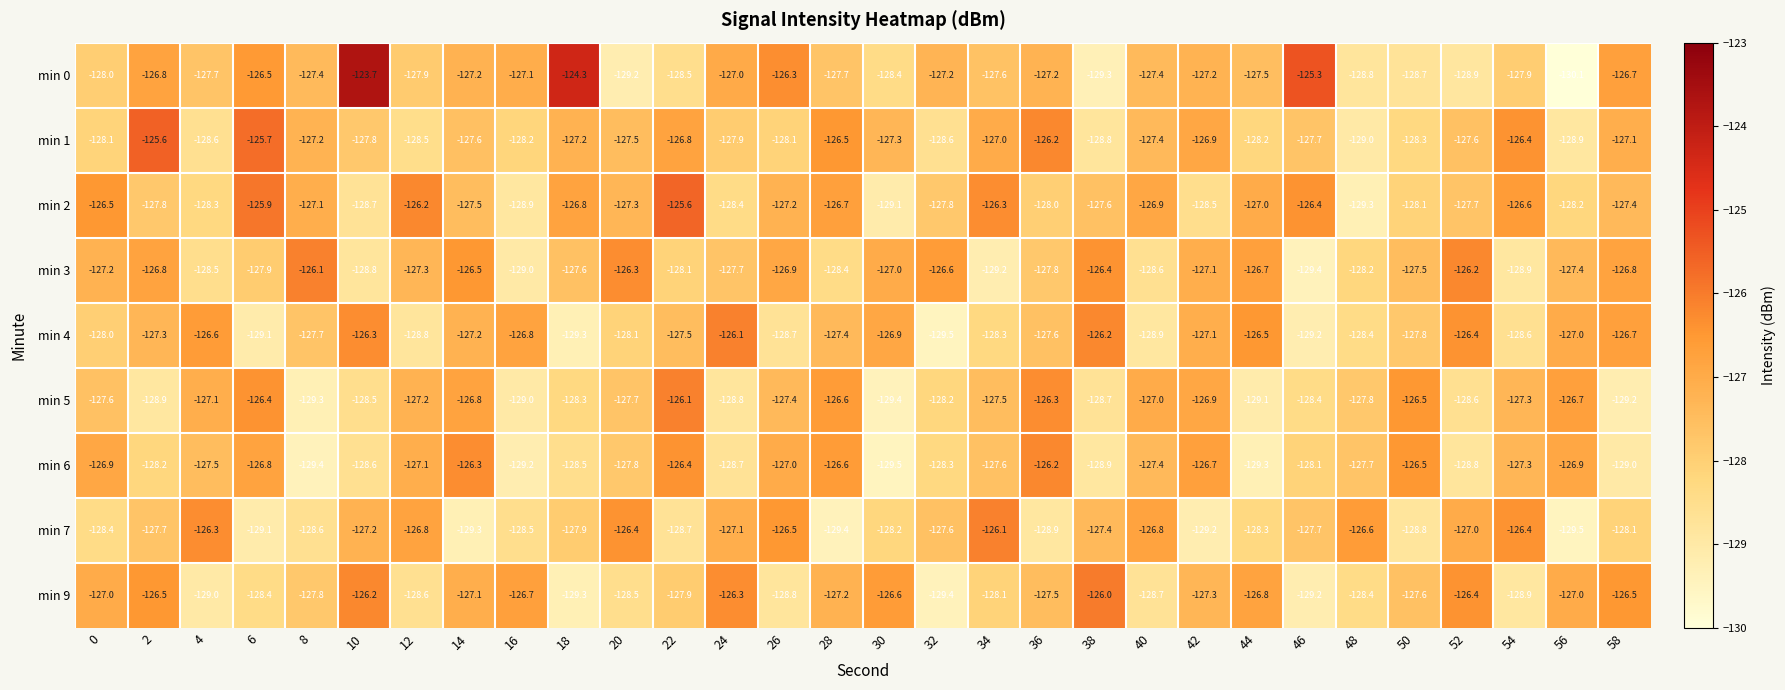

Read the min 0 value at 12.

-127.9